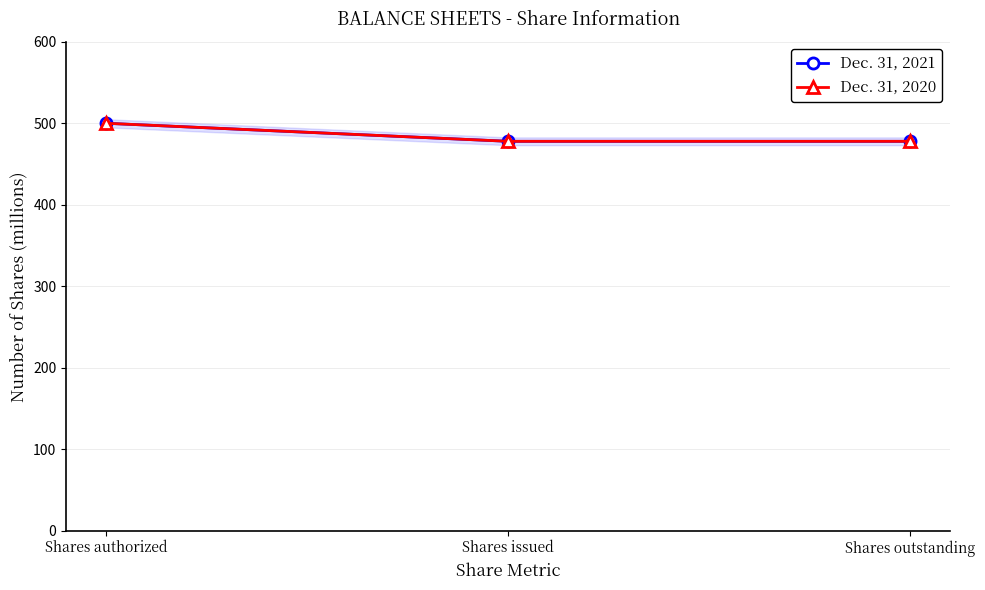

How many series are shown in this chart?

2